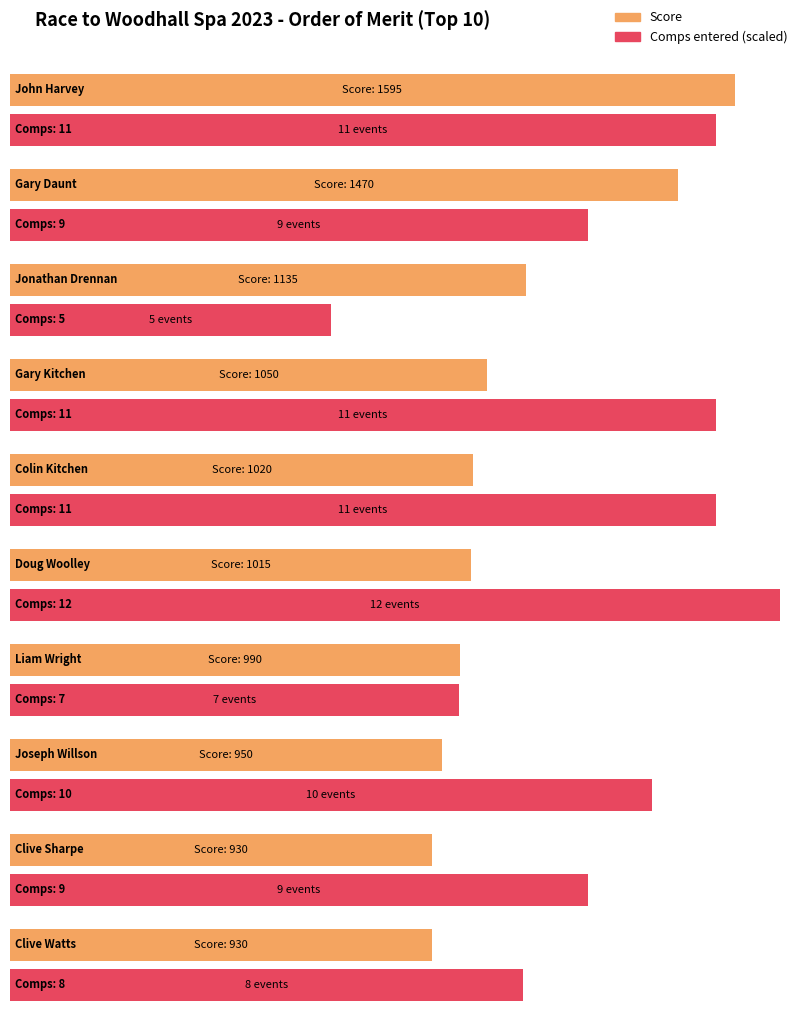

Is it true that Wins equals 0 at Liam Wright?

False